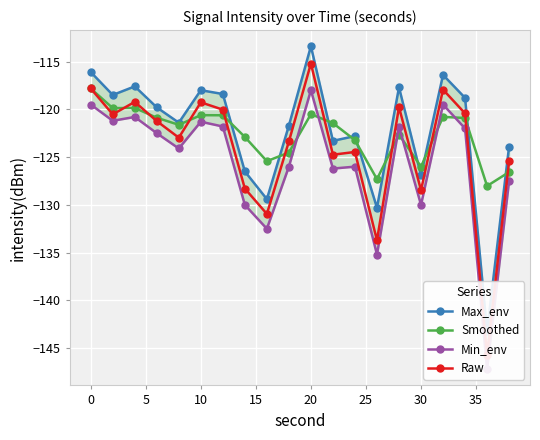

How many series are shown in this chart?

4